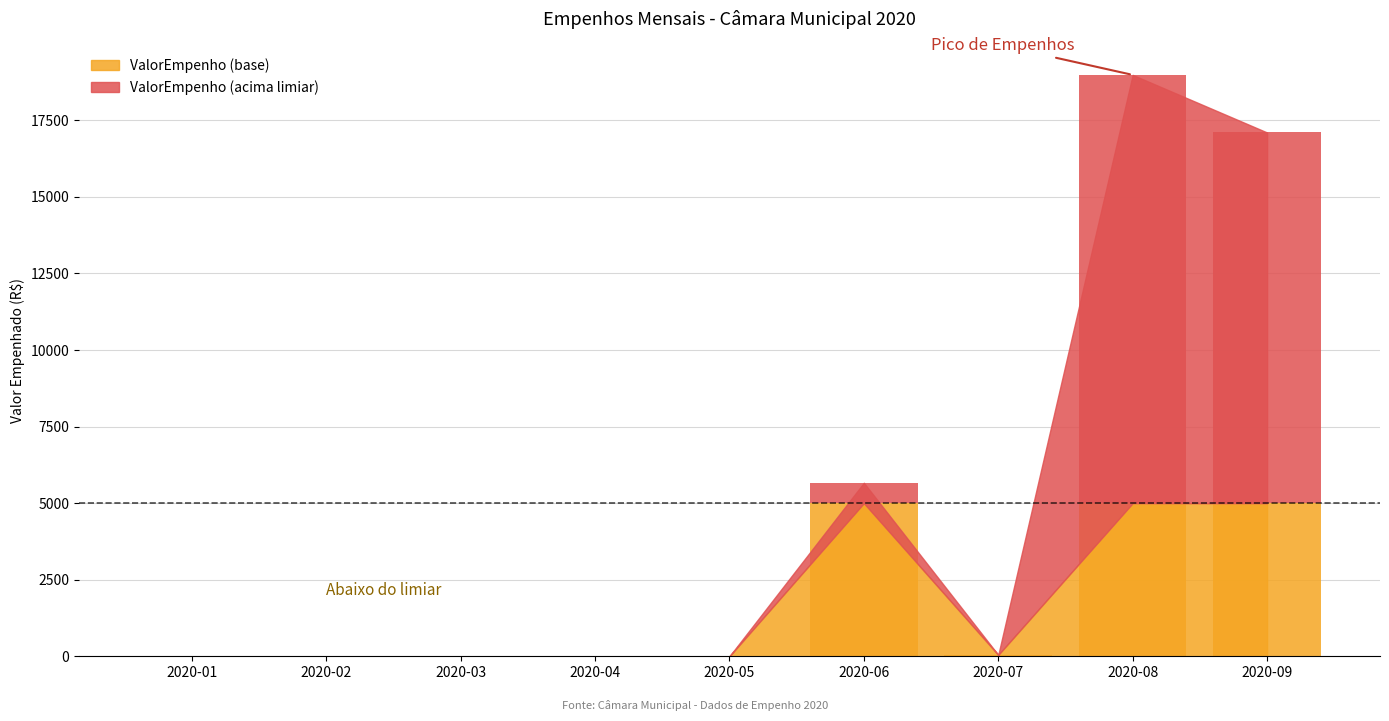

At which category is the sum across all series the highest?

2020-08